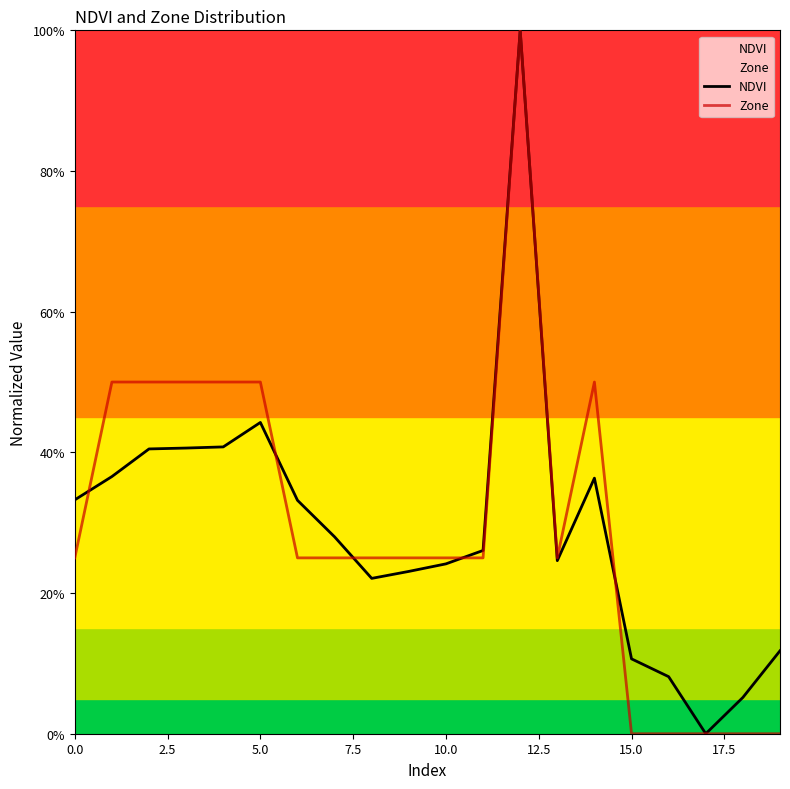

How many lines are shown in the chart?

2